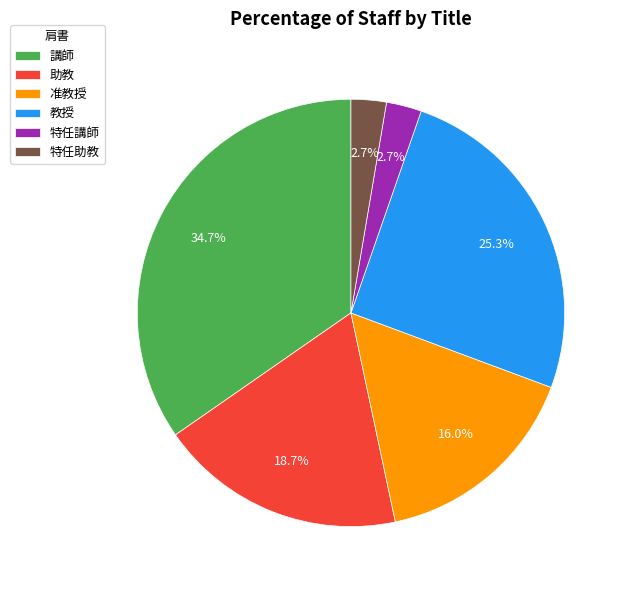

Between 講師 and 助教, which is larger?

講師